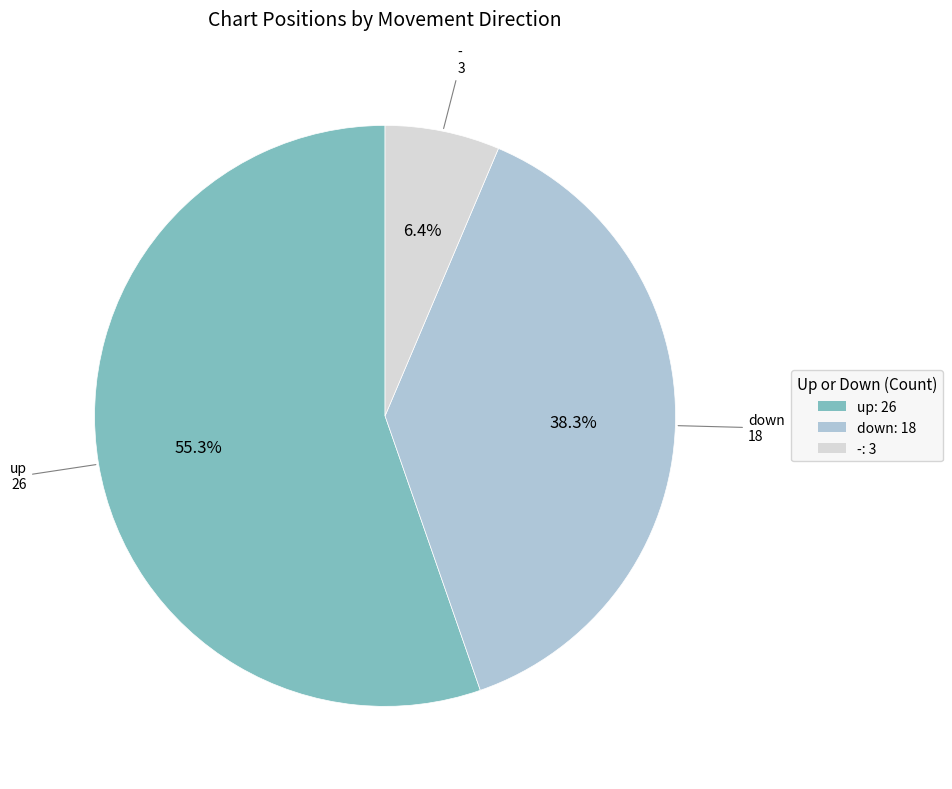

To the nearest percent, what is the average slice percentage?

33%